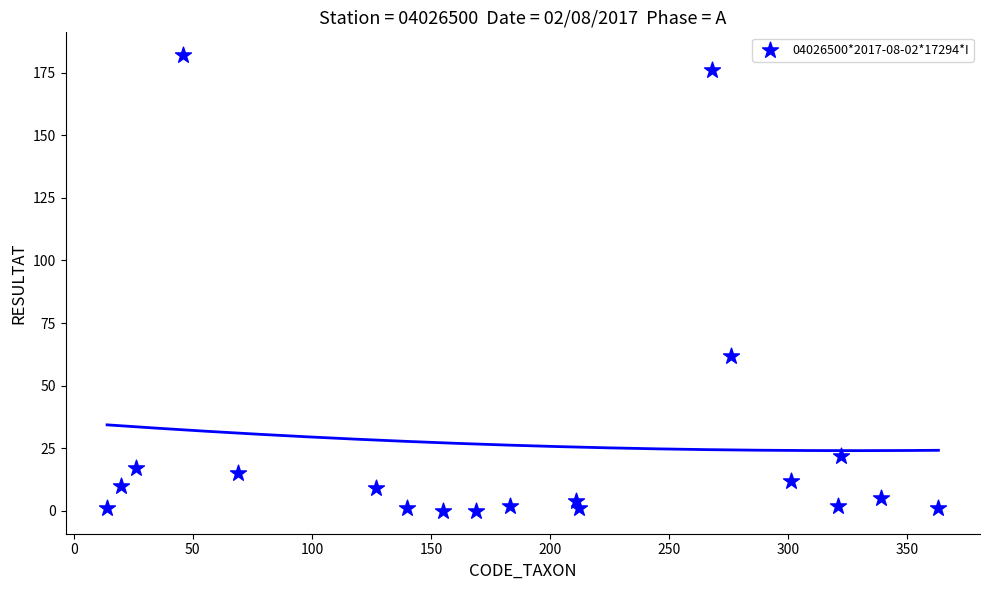

What Y value in the scatter plot is closest to 91?

62